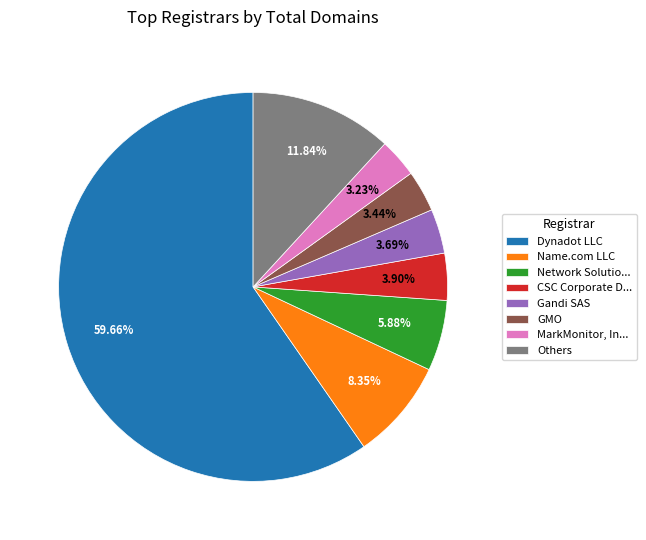

Which slice is the largest?

Dynadot LLC